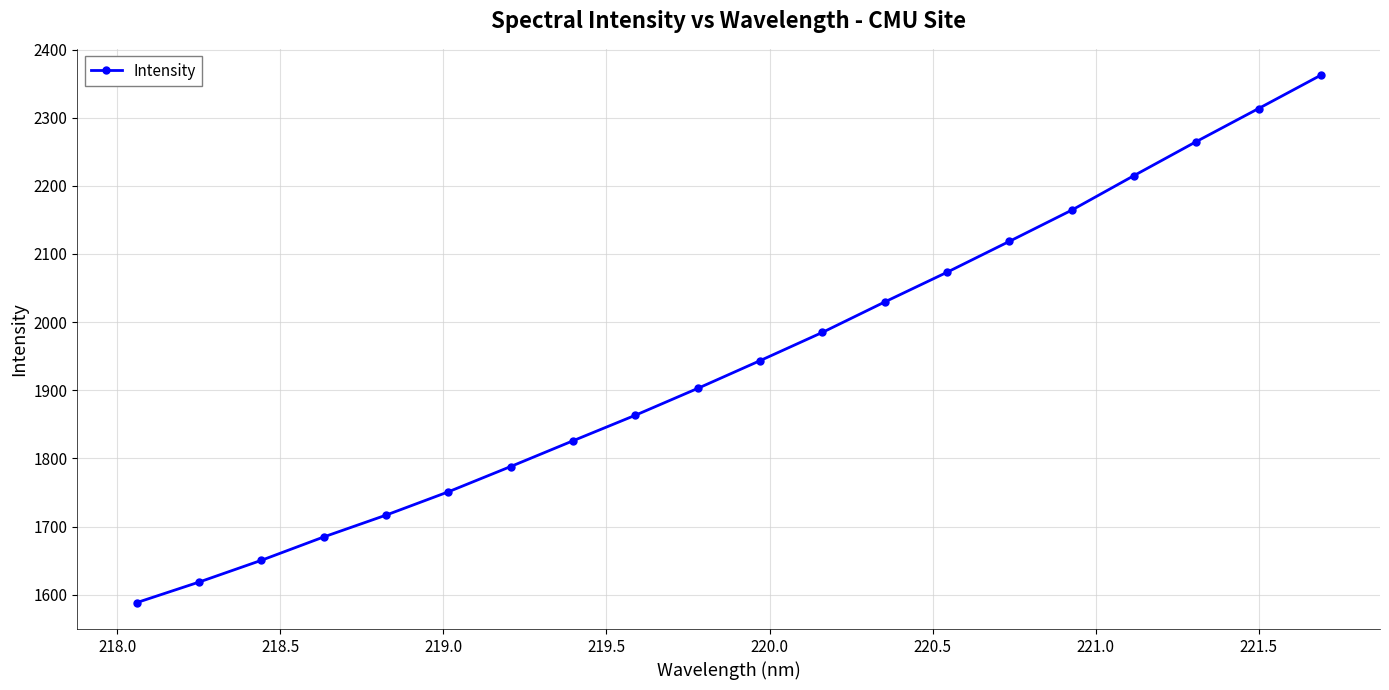

Reading left to right, extract all data points from this chart.

1588.3	1618.5	1650.4	1684.7	1716.8	1751.0	1788.1	1825.9	1863.4	1902.8	1943.4	1984.9	2029.5	2073.2	2118.5	2164.2	2214.9	2264.8	2313.4	2362.3